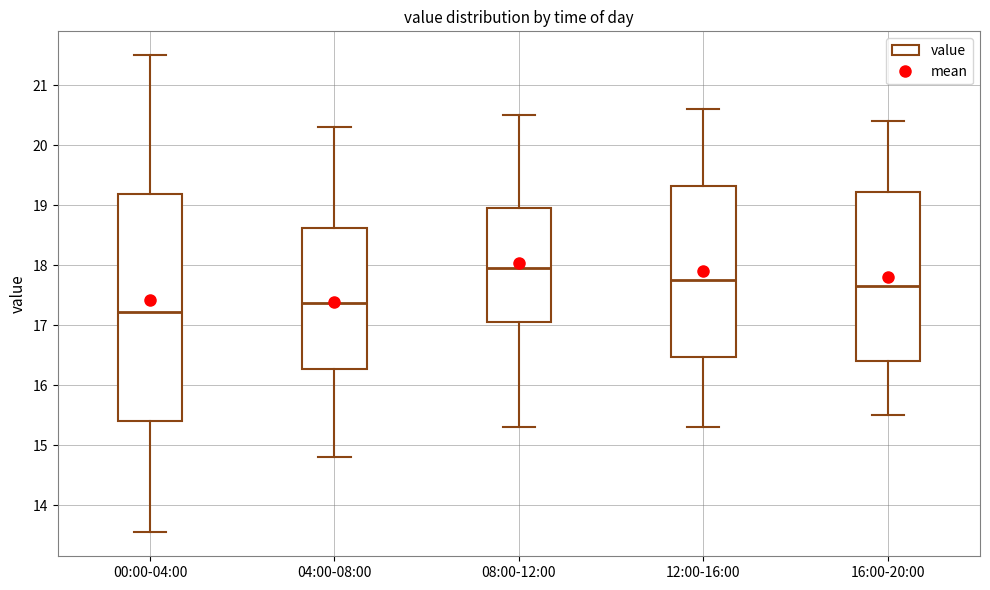

Reading left to right, read every box against the y-axis: the position of its median line, the range the box covers, and the ends of its whiskers. The values are not printed on the chart, so give them approximately, as read against the axis.

00:00-04:00: median 17.2, box 15.4 to 19.2, whiskers 13.6 to 21.5
04:00-08:00: median 17.4, box 16.3 to 18.6, whiskers 14.8 to 20.3
08:00-12:00: median 18.0, box 17.1 to 19.0, whiskers 15.3 to 20.5
12:00-16:00: median 17.8, box 16.5 to 19.3, whiskers 15.3 to 20.6
16:00-20:00: median 17.7, box 16.4 to 19.2, whiskers 15.5 to 20.4